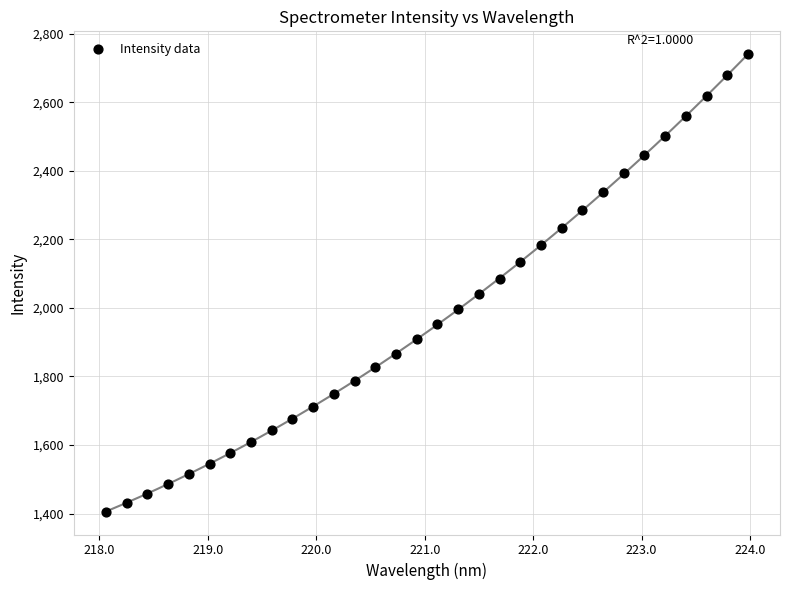

What is the range of X values (max minus min)?

5.9